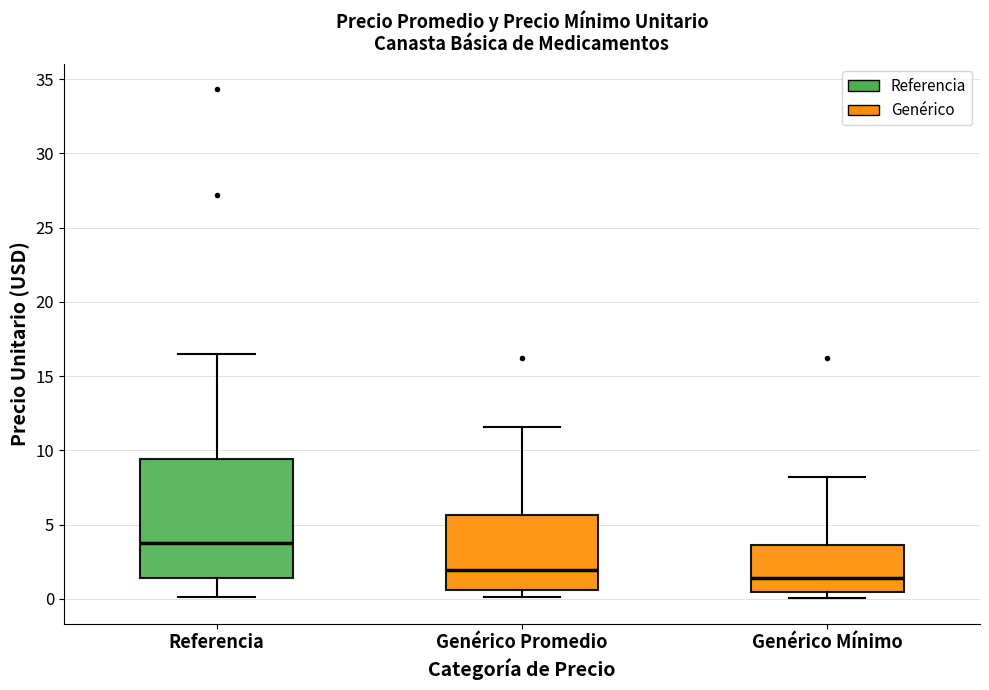

Where is the lower edge of the box for Referencia on the y-axis? The values are not printed on the chart, so give them approximately, as read against the axis.

1.5